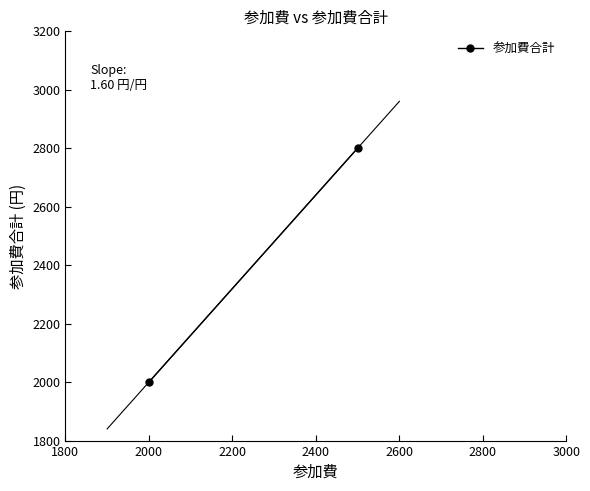

The value at 2000 is 2000. True or false?

True